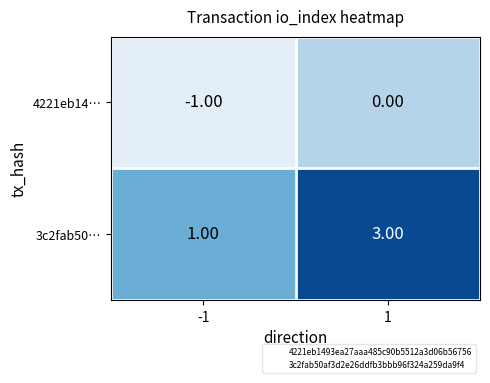

Rank the series at 1 from lowest to highest value.

4221eb14…, 3c2fab50…